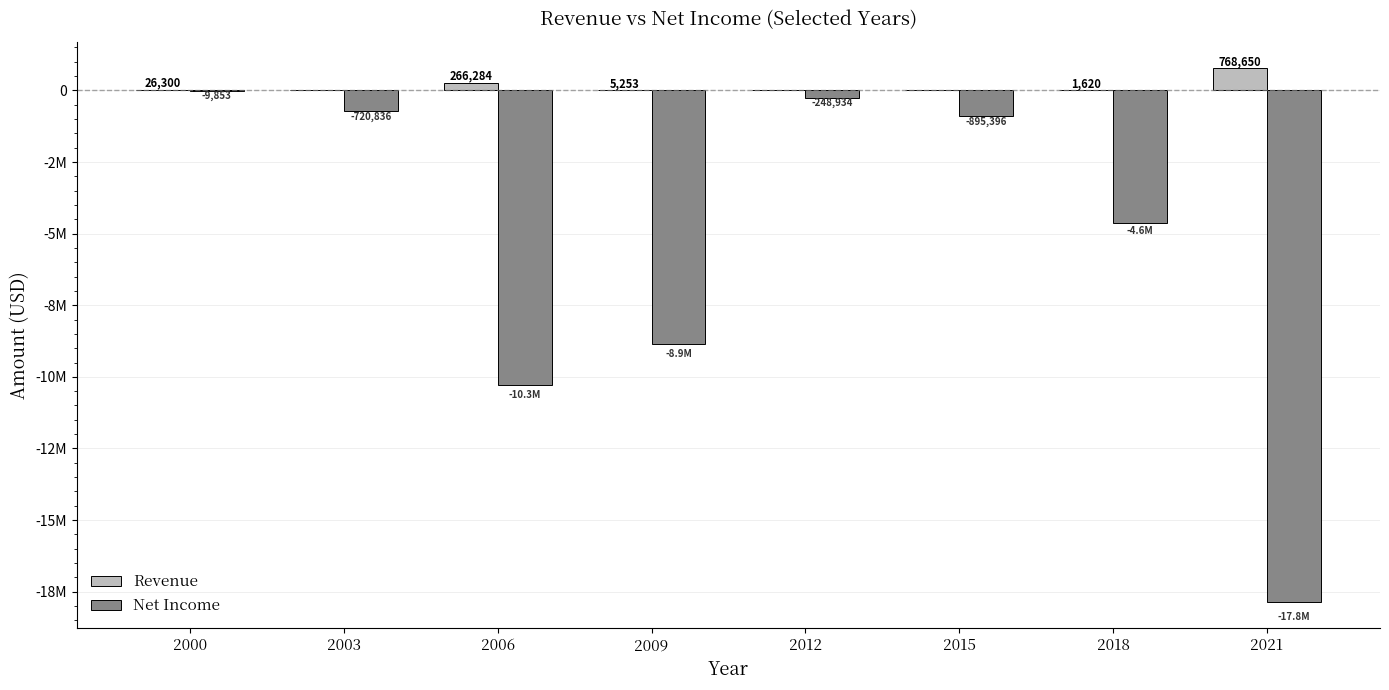

What is the minimum value shown in the chart?

-17847892